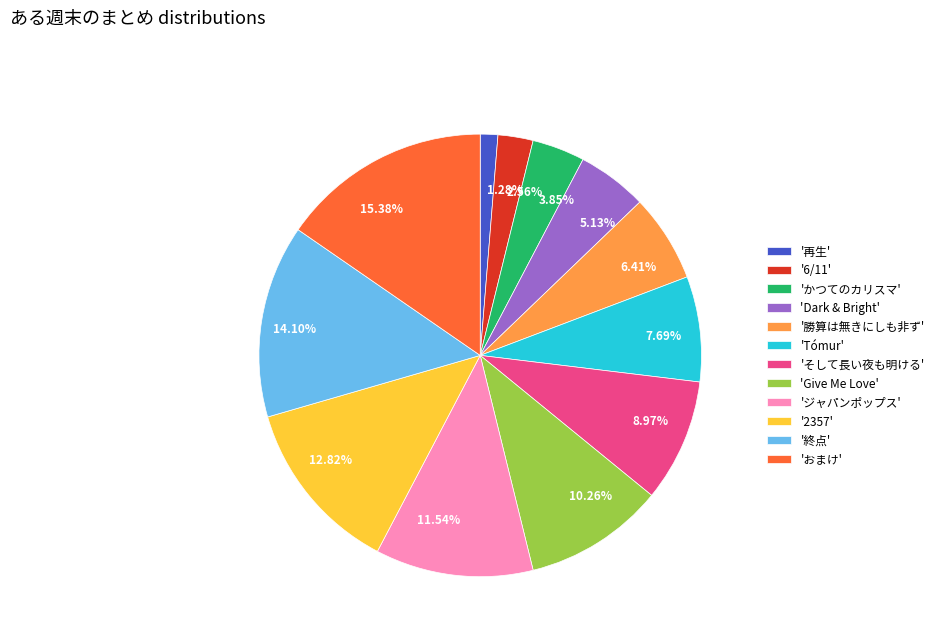

Is the sum of 3.85% and 5.13% greater than half?

No